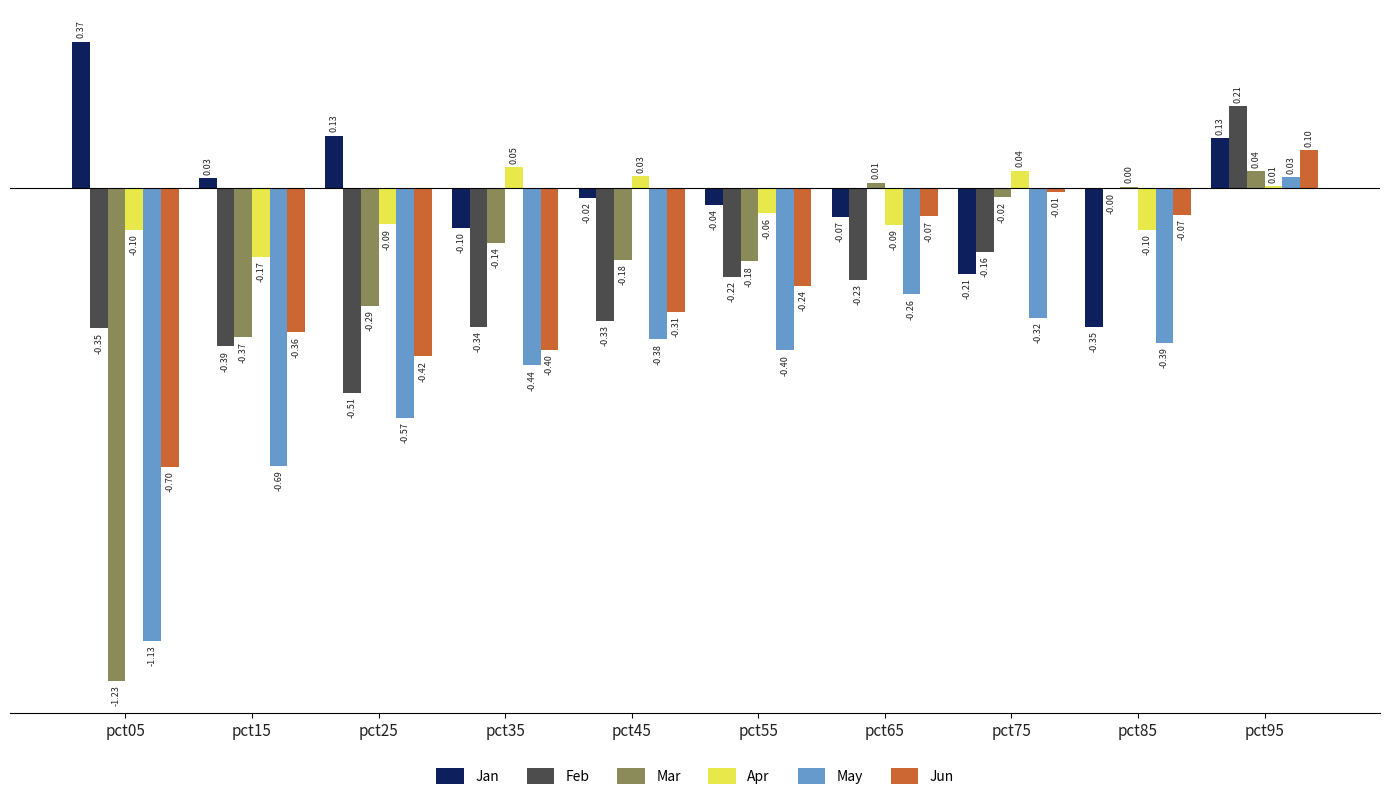

Which series has the largest total across all categories?

Jan